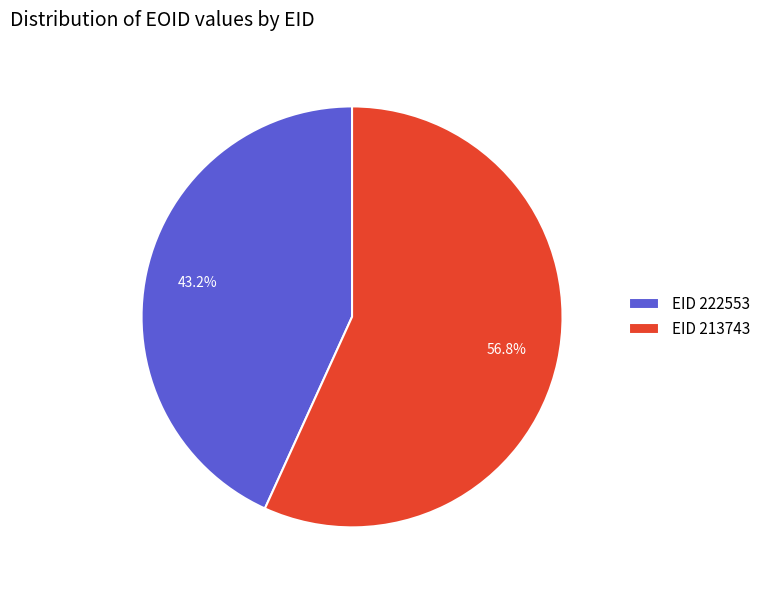

Is the sum of EID 222553 and EID 213743 greater than half?

Yes